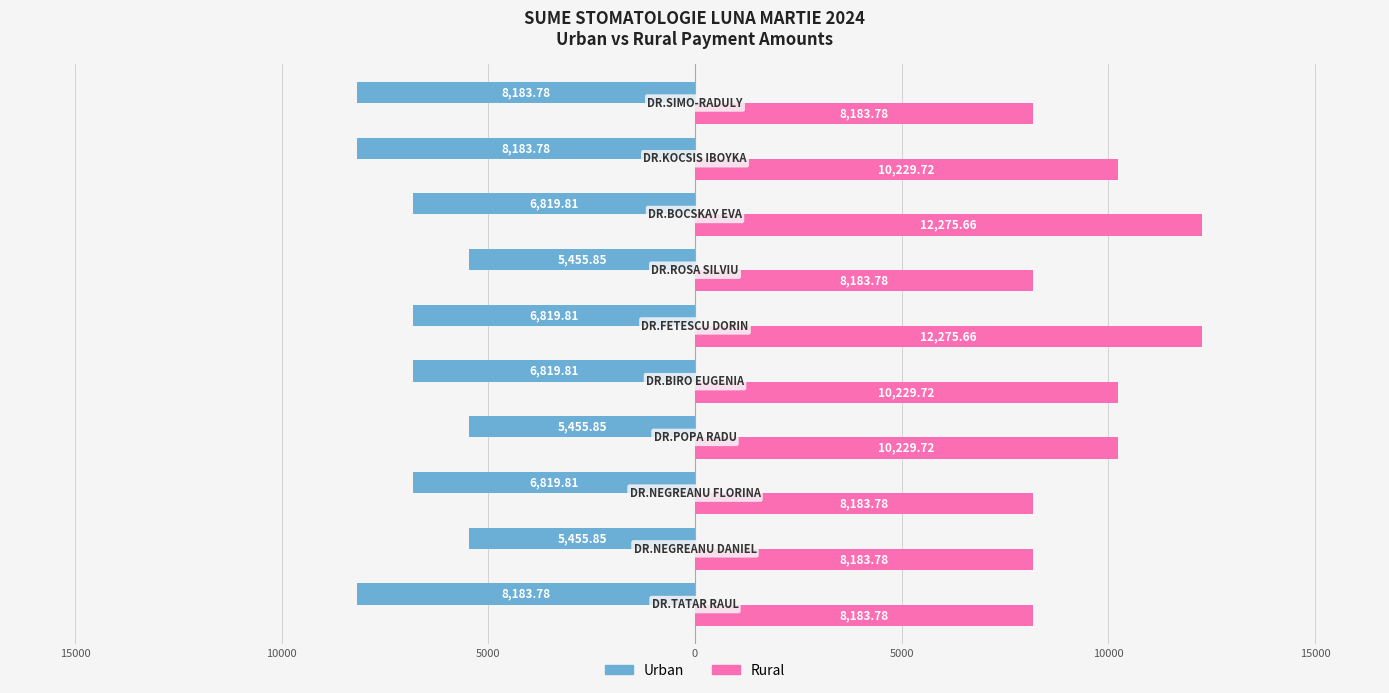

What are all the series names shown in the legend?

Urban, Rural